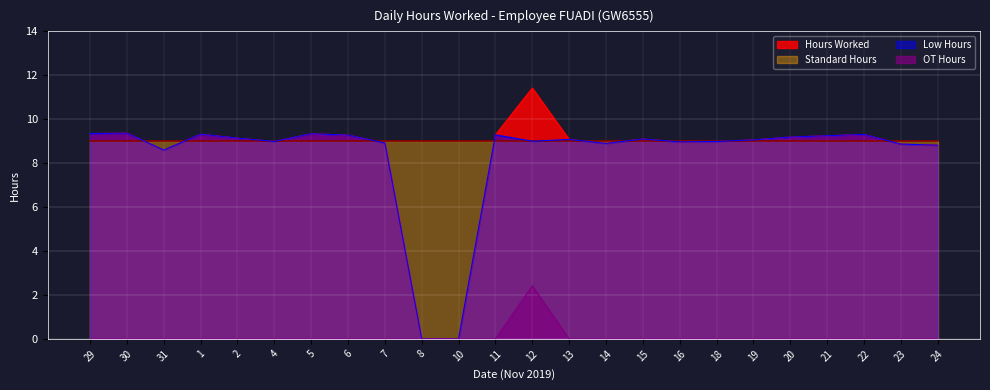

What position from the left is 29?

1